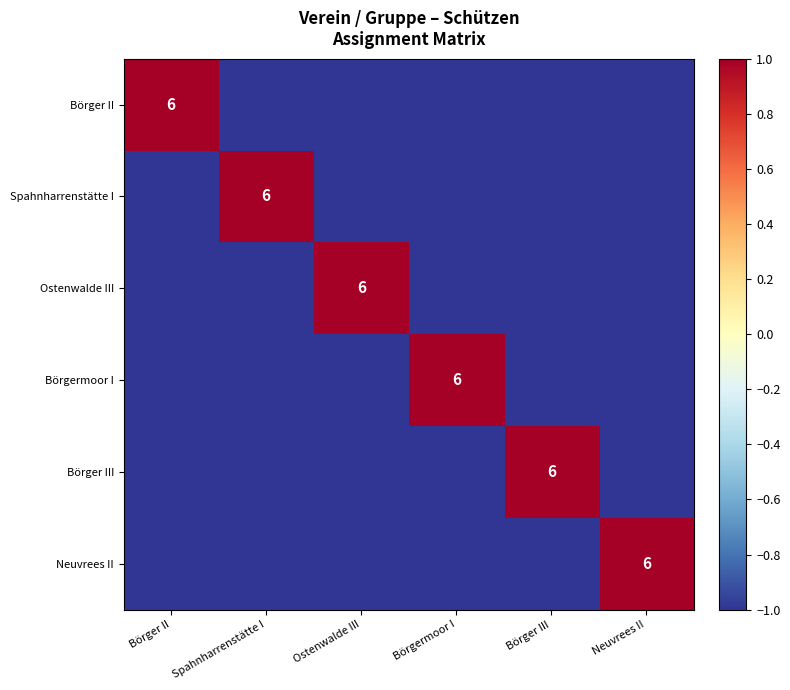

True or false: Ostenwalde III has a value of 8 at Ostenwalde III.

False